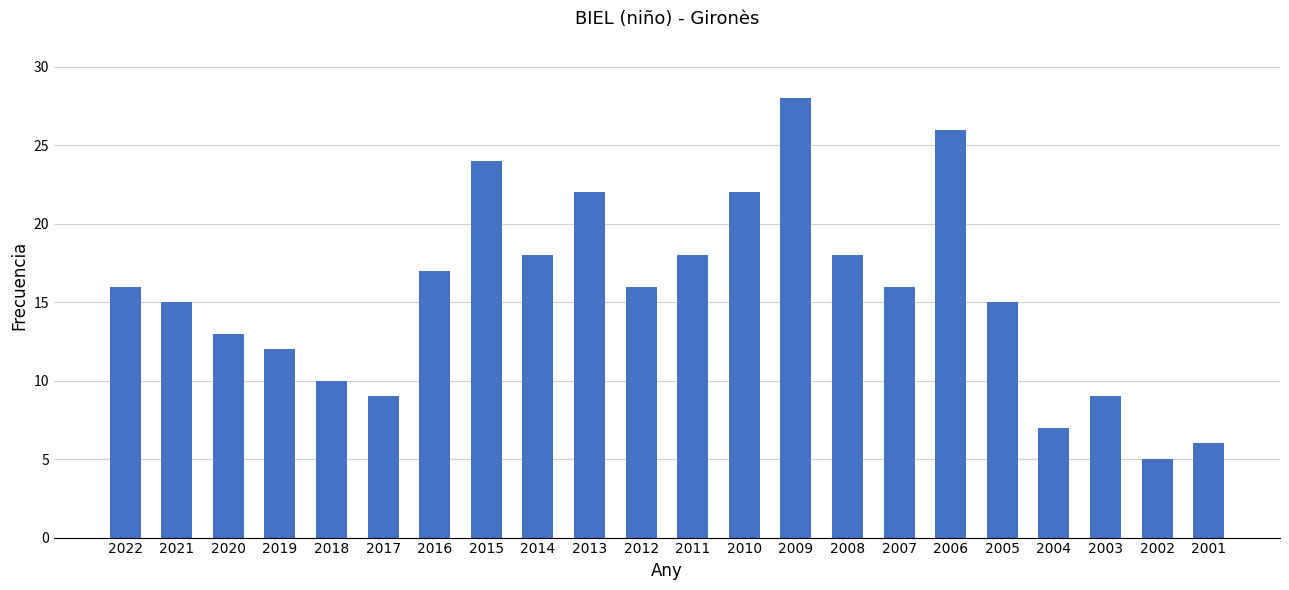

Which category has the highest value across all series?

2009